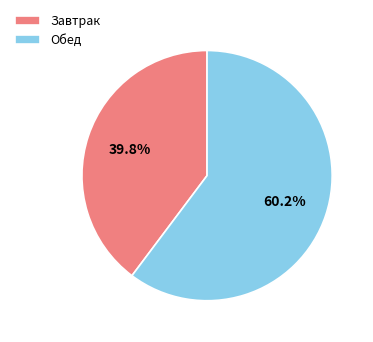

Combined, do Обед and Завтрак account for over 50%?

Yes